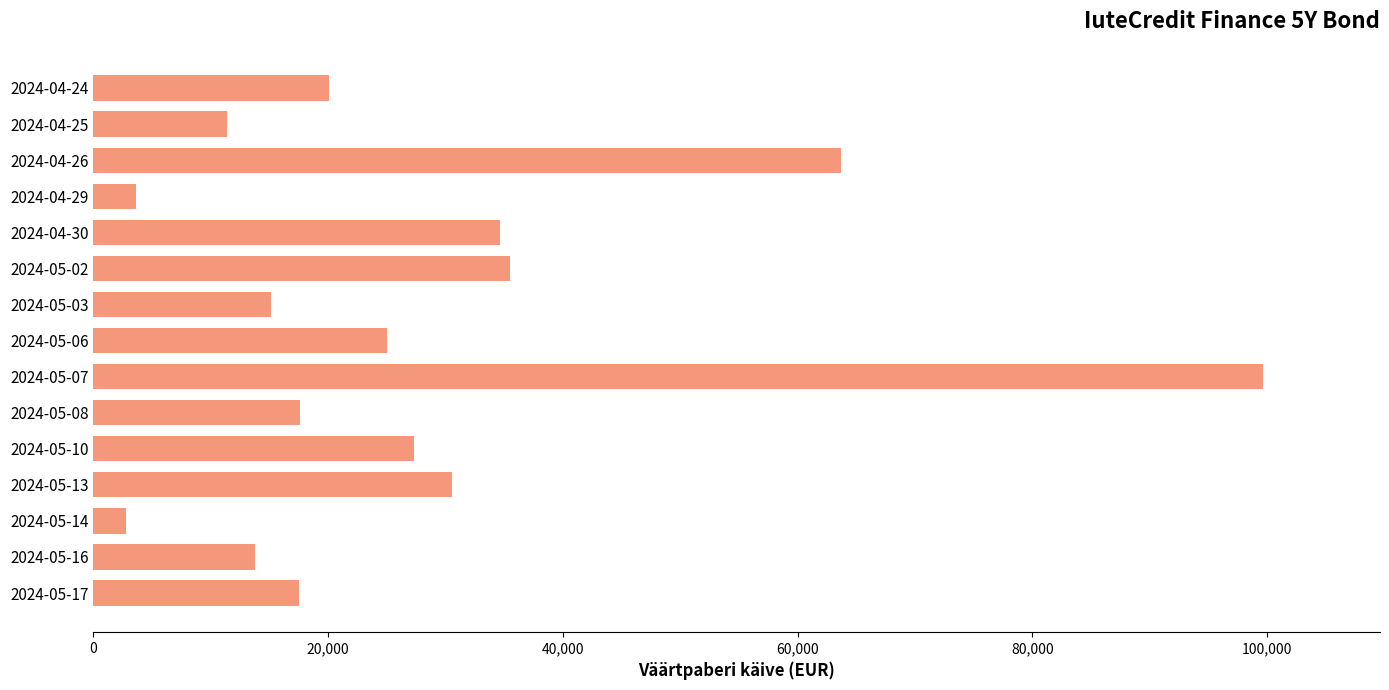

What is the sum of all values?

418358.1